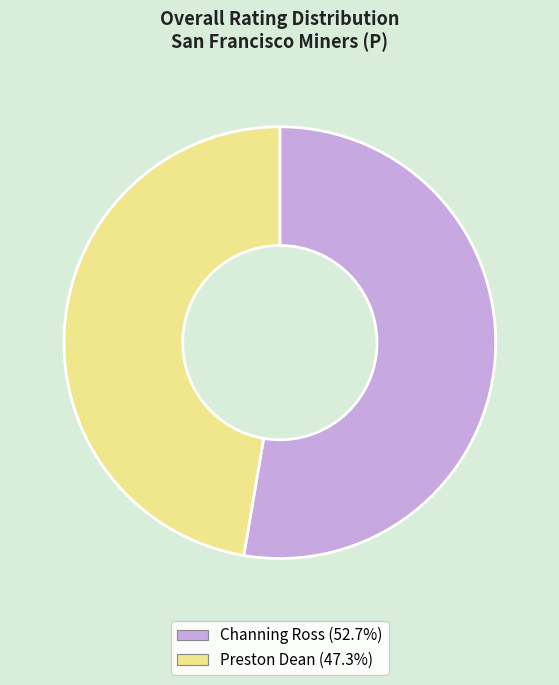

Rank the categories by value from highest to lowest.

Channing Ross, Preston Dean